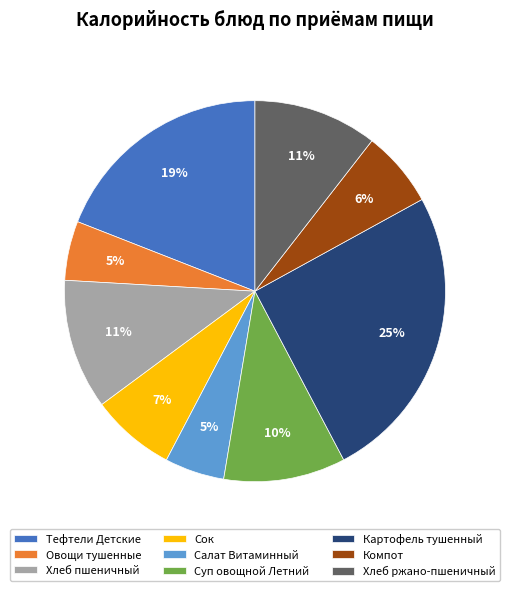

Between Овощи тушенные and Картофель тушенный, which is larger?

Картофель тушенный